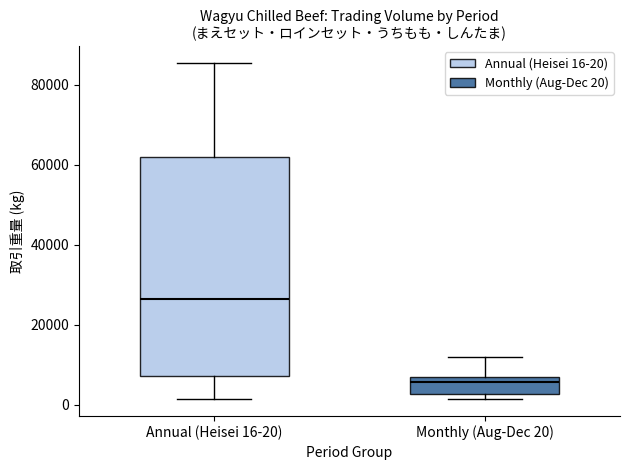

Reading left to right, read every box against the y-axis: the position of its median line, the range the box covers, and the ends of its whiskers. The values are not printed on the chart, so give them approximately, as read against the axis.

Annual (Heisei 16-20): median 26000, box 8000 to 62000, whiskers 2000 to 86000
Monthly (Aug-Dec 20): median 6000 (just below the box's upper edge), box 2000 to 6000, whiskers 2000 (just below the box's lower edge) to 12000